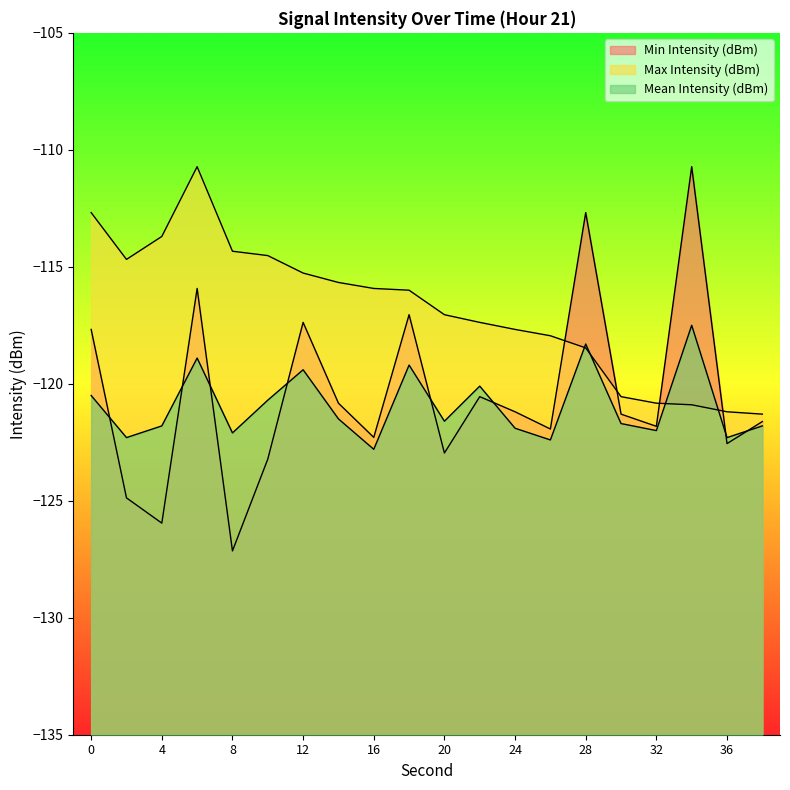

At which category does Min Intensity (dBm) reach its first local valley?

4